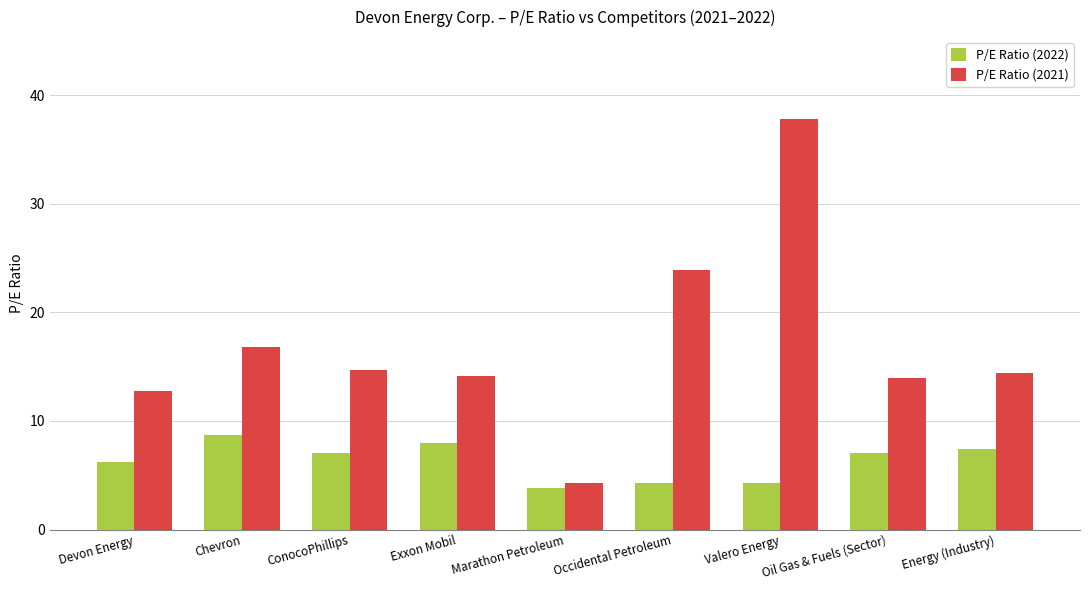

What is the difference between the highest and lowest values at Energy (Industry)?

7.0